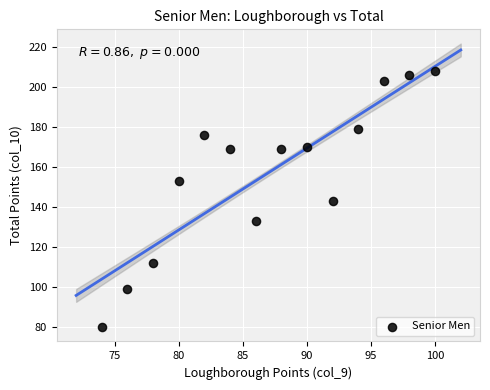

What is the range of Y values (max minus min)?

128